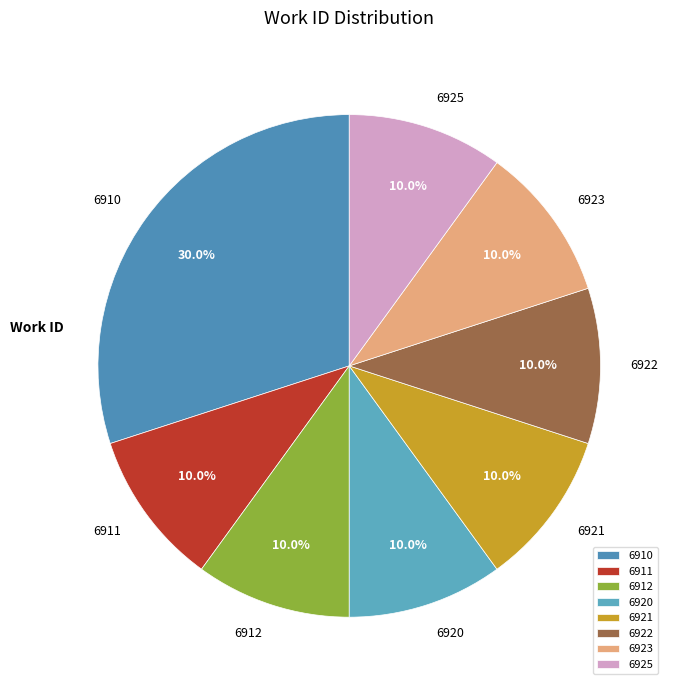

What is the largest slice in the pie chart?

6910